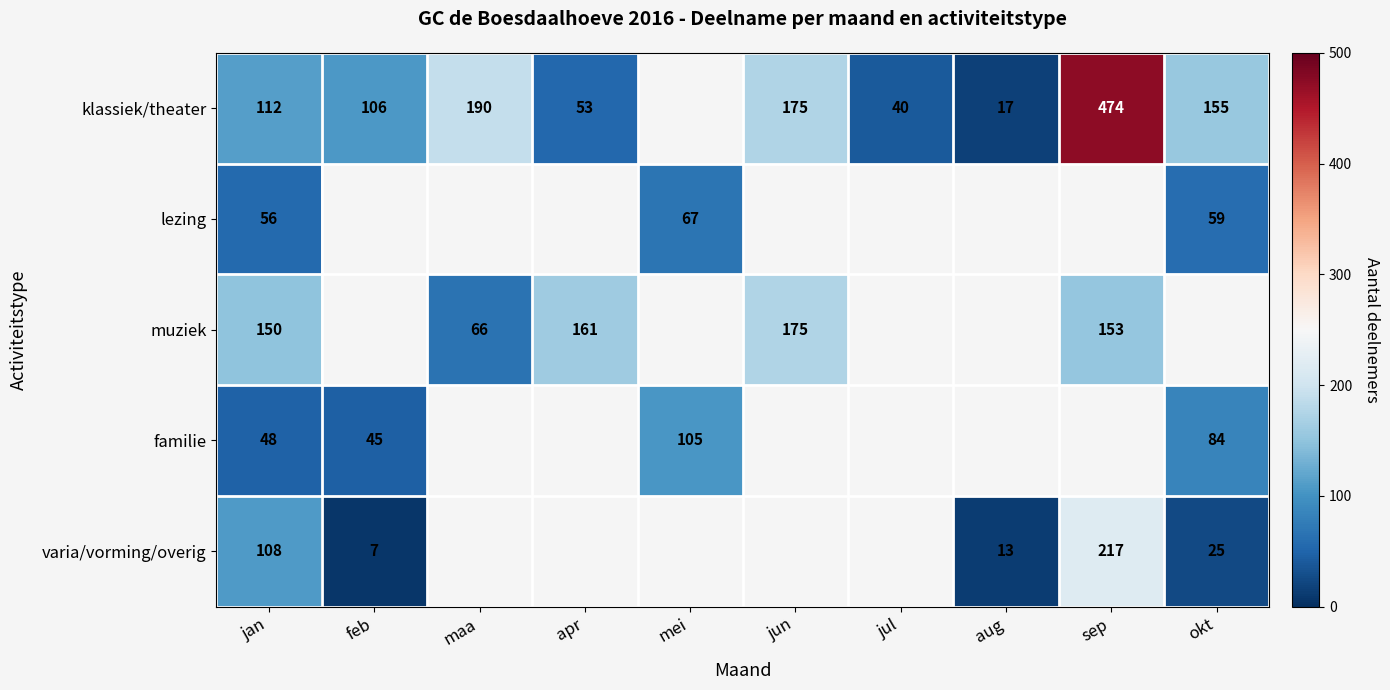

Count the number of categories in the chart.

10